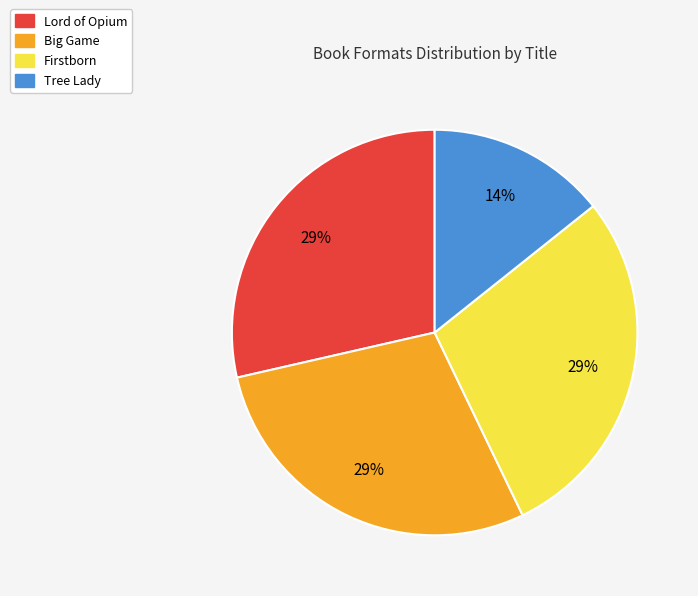

To the nearest percent, what is the average slice percentage?

25%